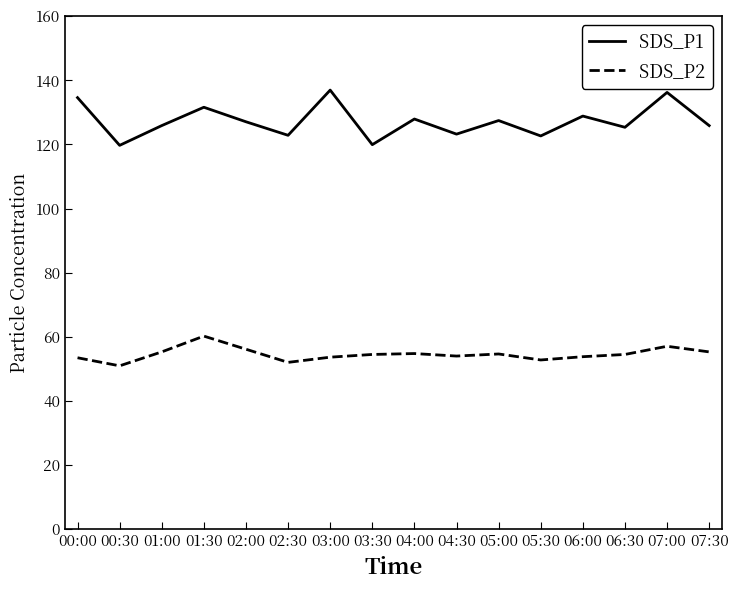

What is the lowest value of the SDS_P2 series?

51.0